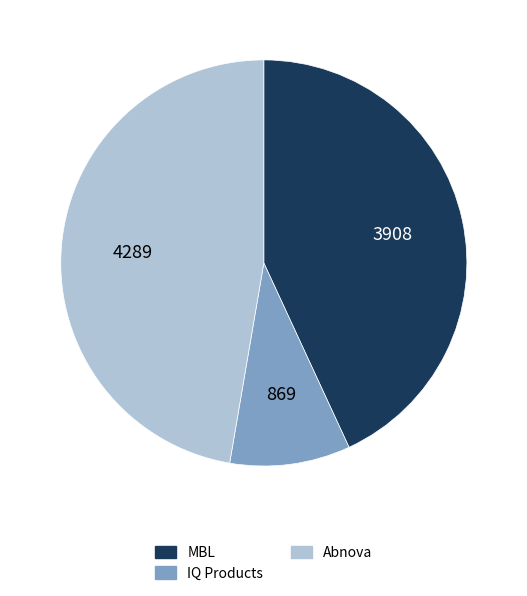

Is there any slice that represents more than half of the pie?

No